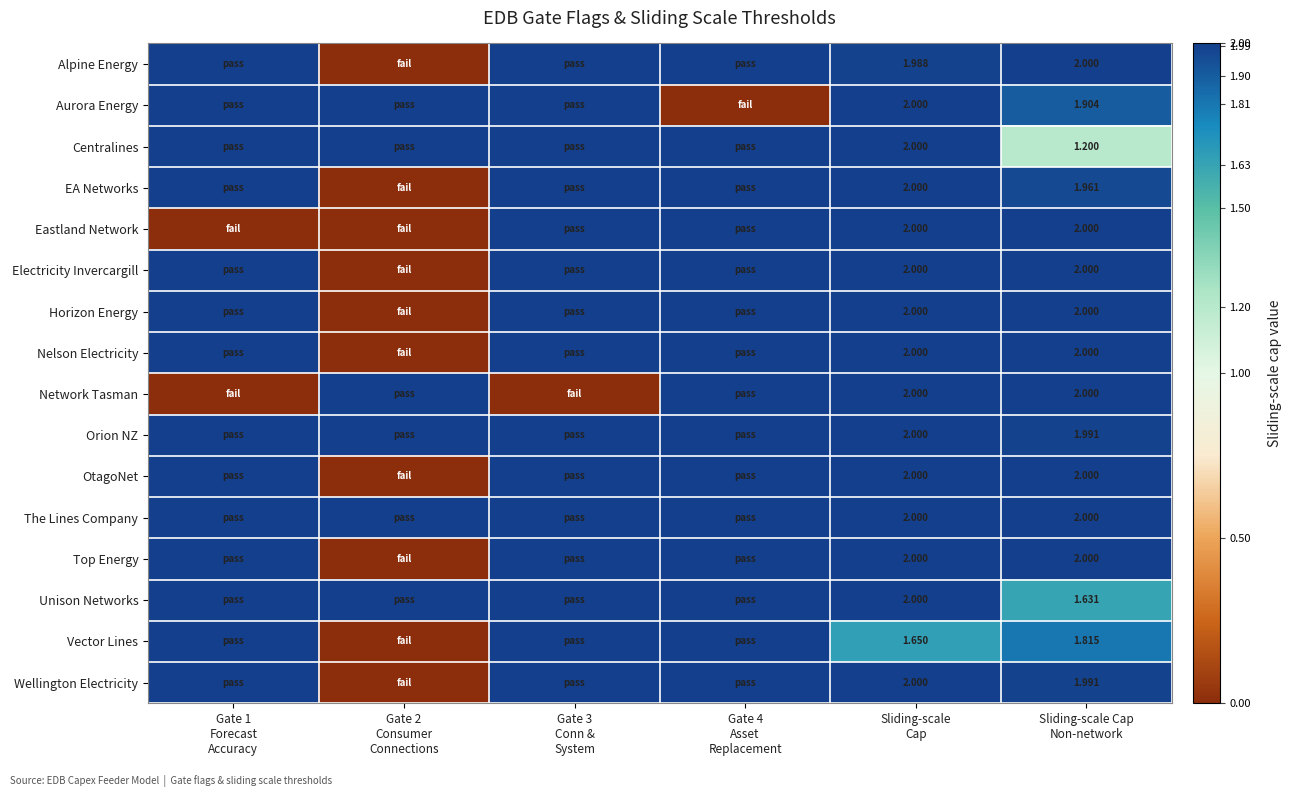

Between Gate 3
Conn &
System and Sliding-scale
Cap, which is larger?

Gate 3
Conn &
System